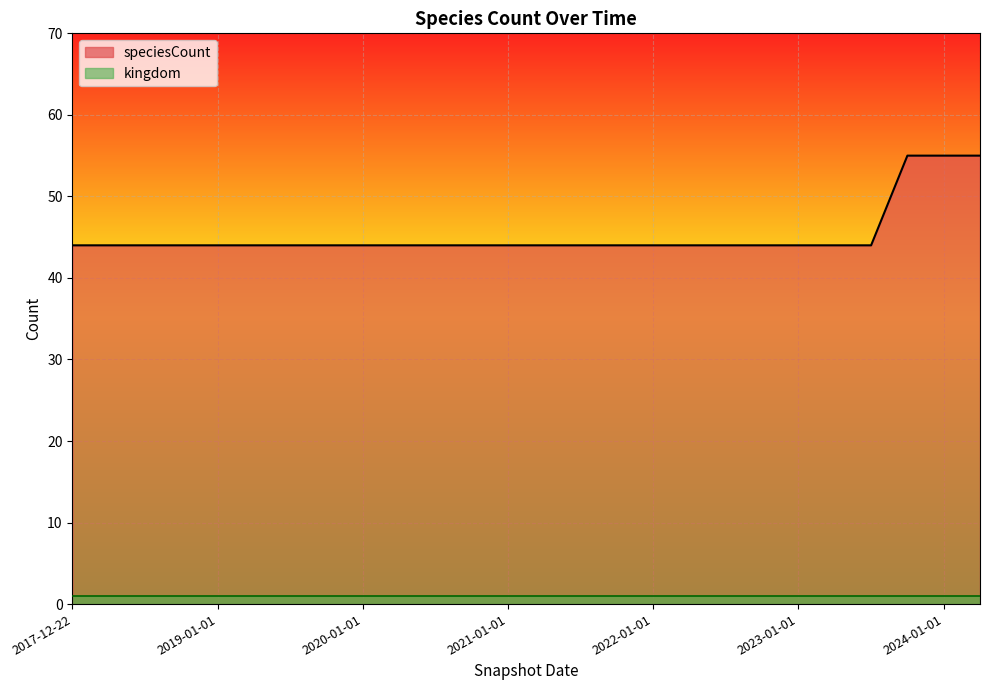

What is the difference between the maximum and minimum values?

11